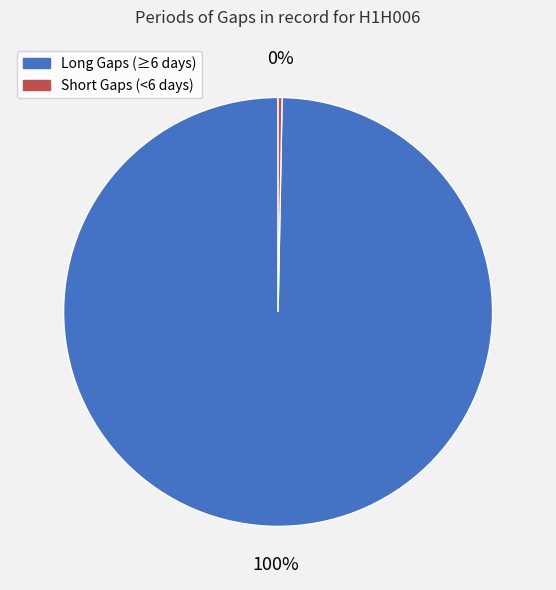

How many slices are in this pie chart?

2